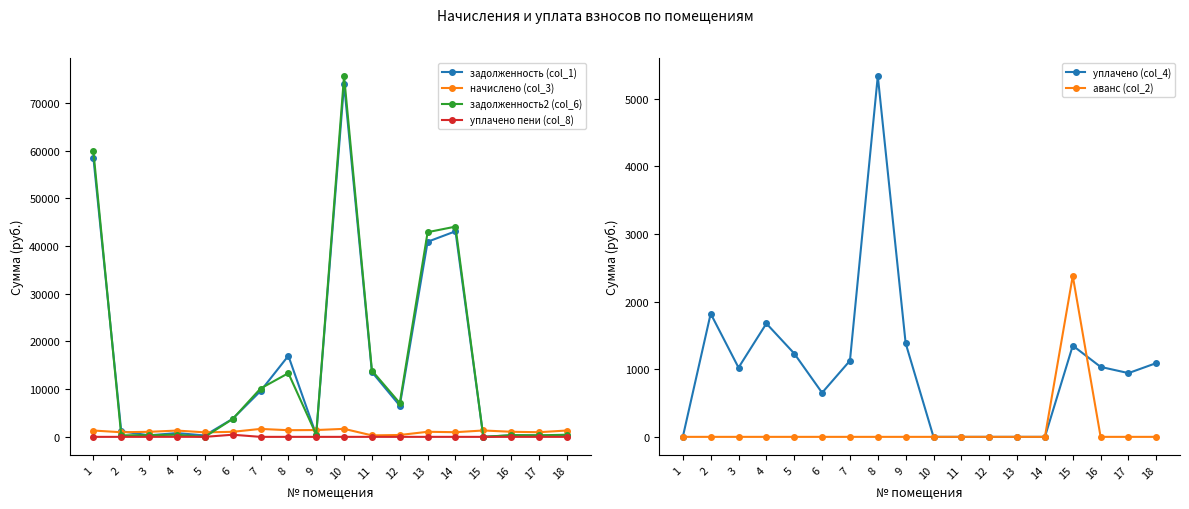

What is the difference between the highest and lowest values at 16?

1068.0